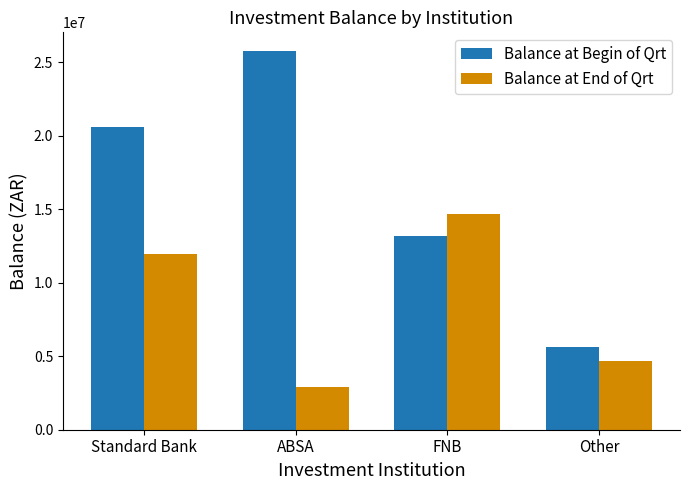

The value of Balance at Begin of Qrt at Other is 5646282. True or false?

True